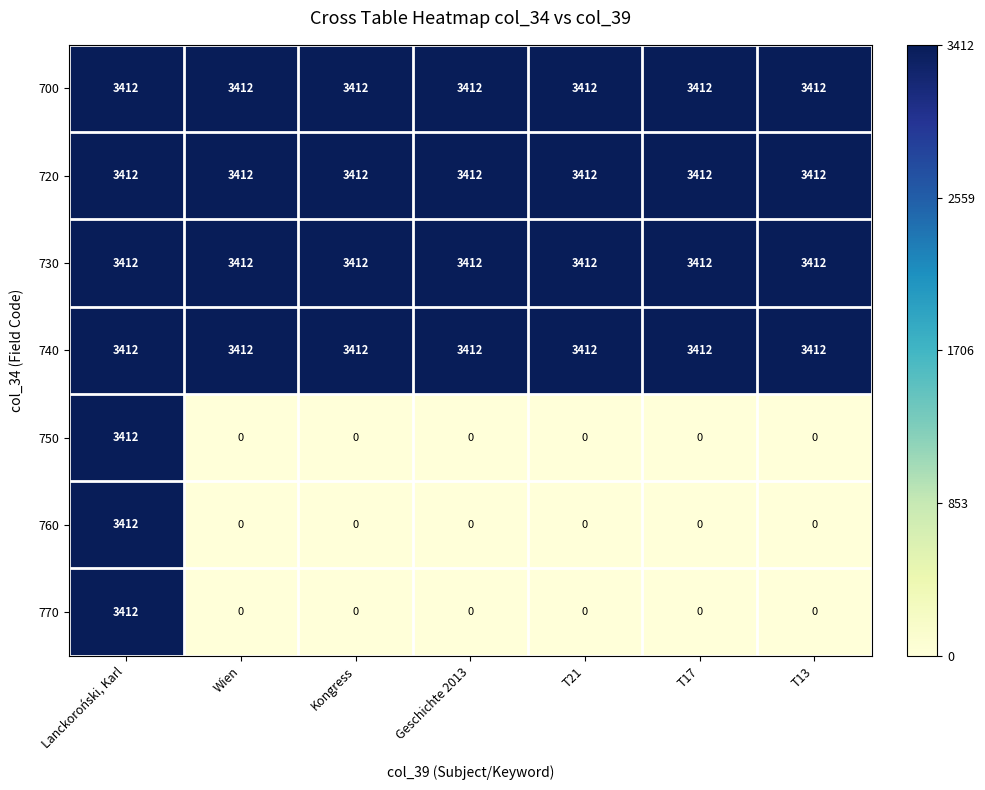

What is the minimum value for 730?

3412